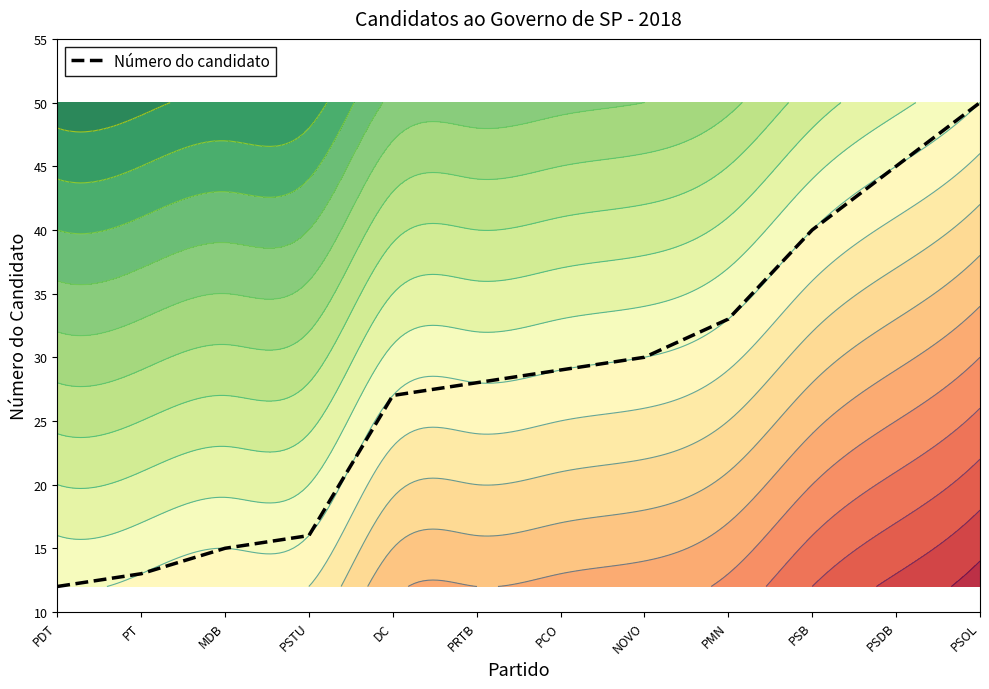

List the labels in order of value, largest first.

PSOL, PSDB, PSB, PMN, NOVO, PCO, PRTB, DC, PSTU, MDB, PT, PDT